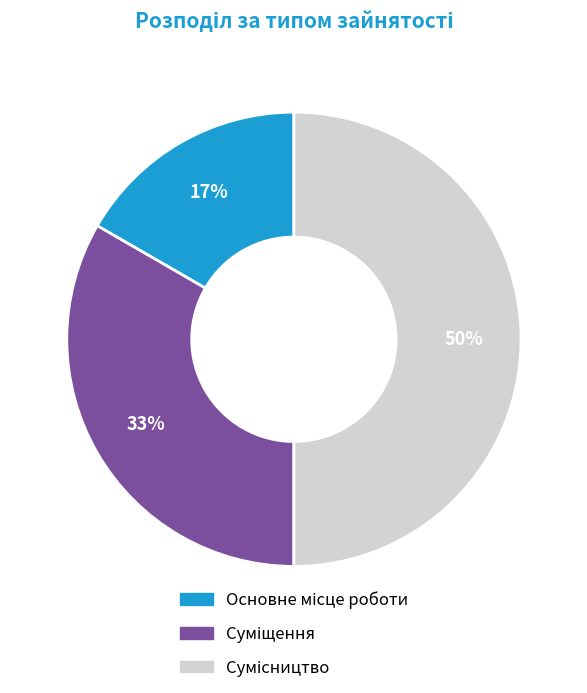

To the nearest percent, what is the difference between the largest and smallest slice percentages?

33%